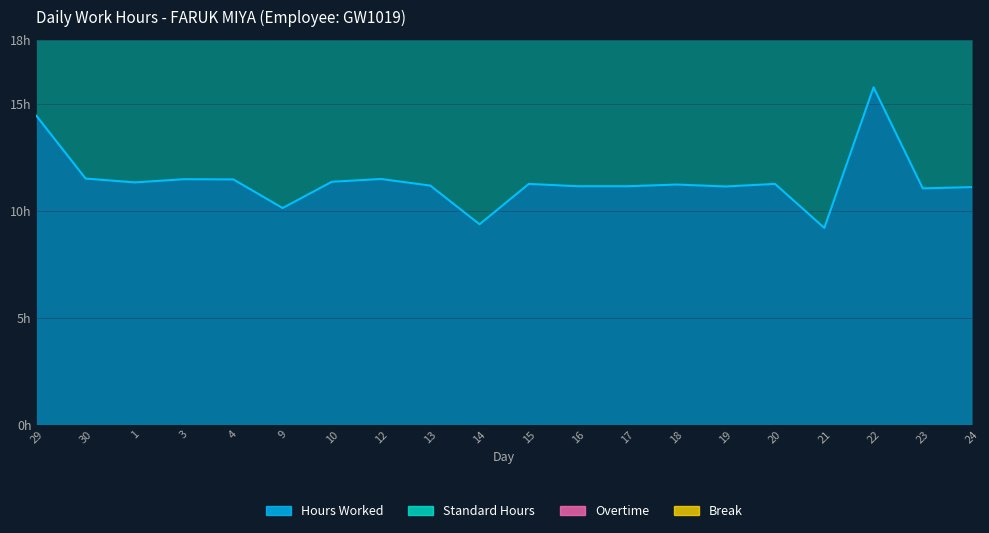

What is the approximate value of Hours Worked at 17?

11.2